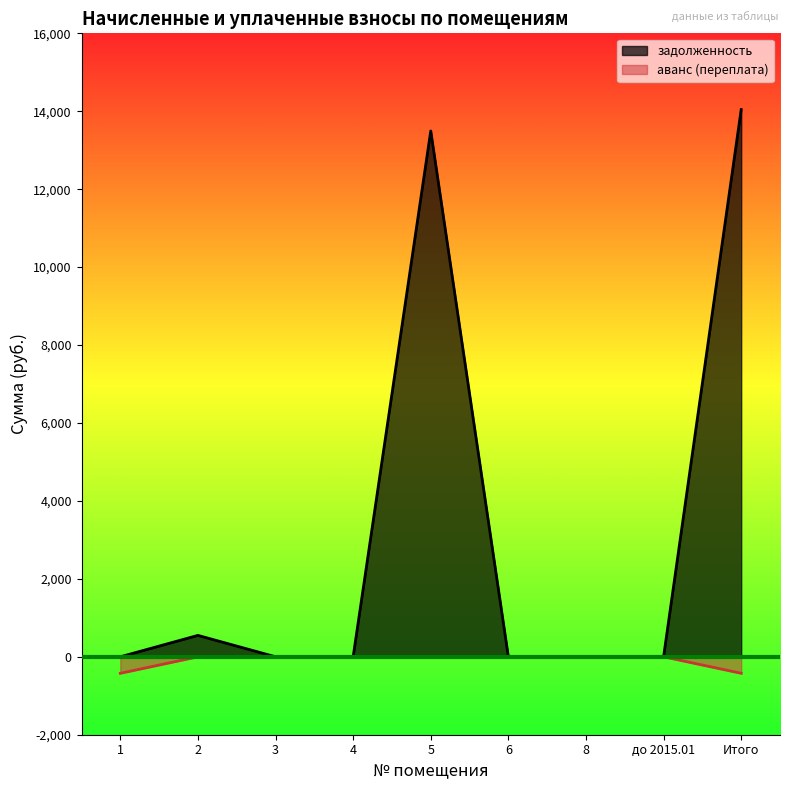

At which label does задолженность reach its minimum?

1